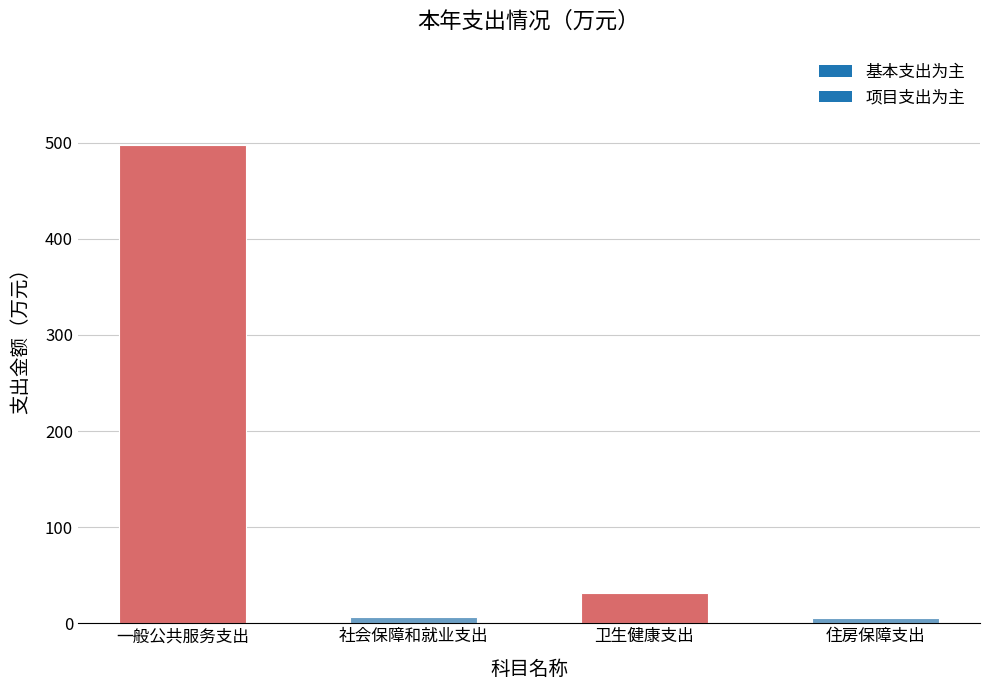

Which category has the highest value across all series?

一般公共服务支出